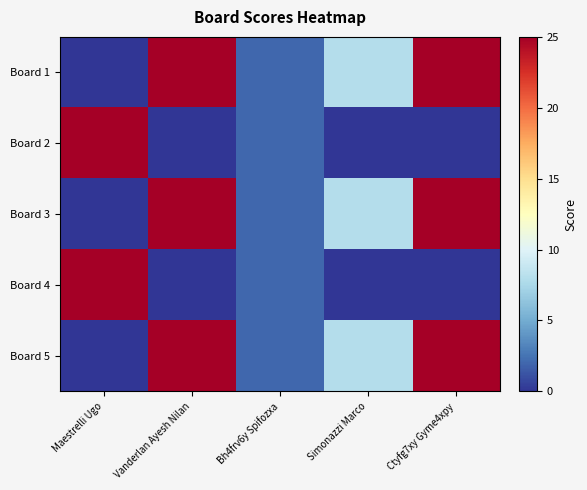

Reading left to right, what are all the values shown in this chart?

Board 1: Maestrelli Ugo=0	Vanderlan Ayesh Nilan=25	Bh4frv6y Spifozxa=2	Simonazzi Marco=8	Ctyfg7xy Gyme4xpy=25
Board 2: Maestrelli Ugo=25	Vanderlan Ayesh Nilan=0	Bh4frv6y Spifozxa=2	Simonazzi Marco=0	Ctyfg7xy Gyme4xpy=0
Board 3: Maestrelli Ugo=0	Vanderlan Ayesh Nilan=25	Bh4frv6y Spifozxa=2	Simonazzi Marco=8	Ctyfg7xy Gyme4xpy=25
Board 4: Maestrelli Ugo=25	Vanderlan Ayesh Nilan=0	Bh4frv6y Spifozxa=2	Simonazzi Marco=0	Ctyfg7xy Gyme4xpy=0
Board 5: Maestrelli Ugo=0	Vanderlan Ayesh Nilan=25	Bh4frv6y Spifozxa=2	Simonazzi Marco=8	Ctyfg7xy Gyme4xpy=25